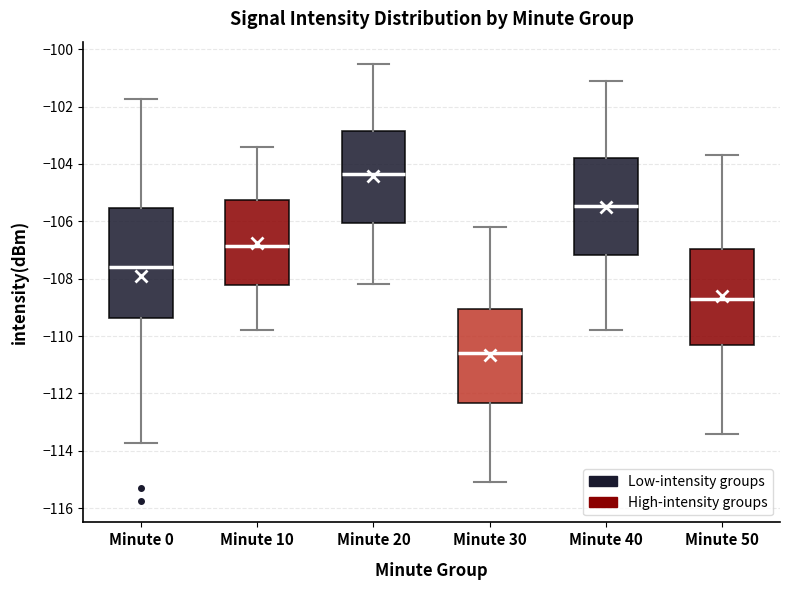

Where does the median line of the box for Minute 20 sit on the y-axis? The values are not printed on the chart, so give them approximately, as read against the axis.

-104.4